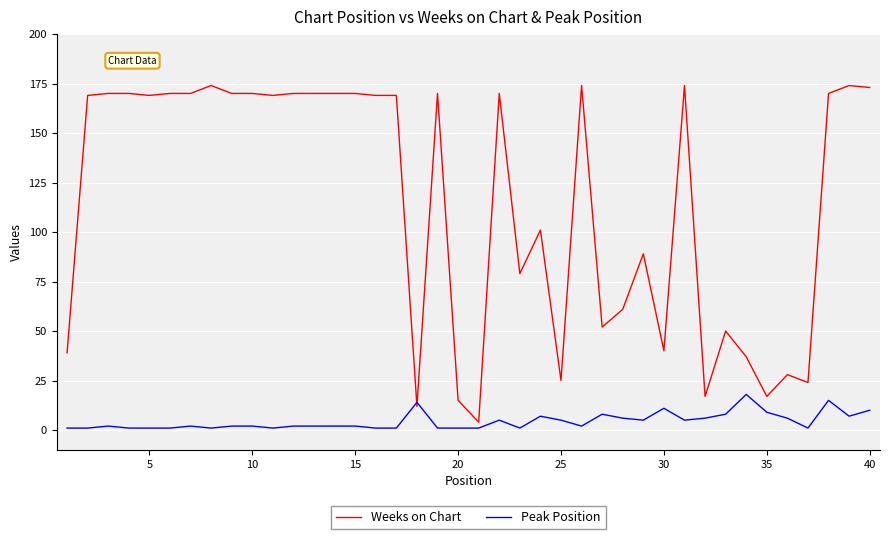

At how many categories does at least one series exceed 41?

29